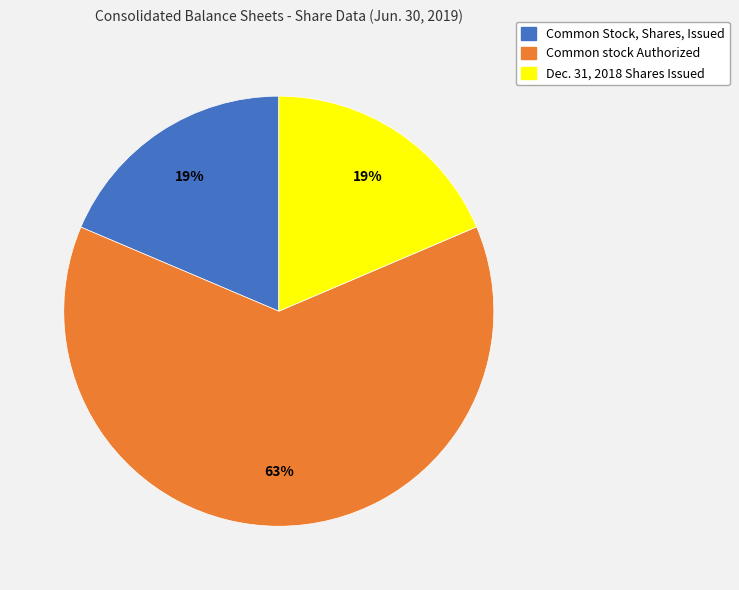

Count the number of slices in the pie.

3